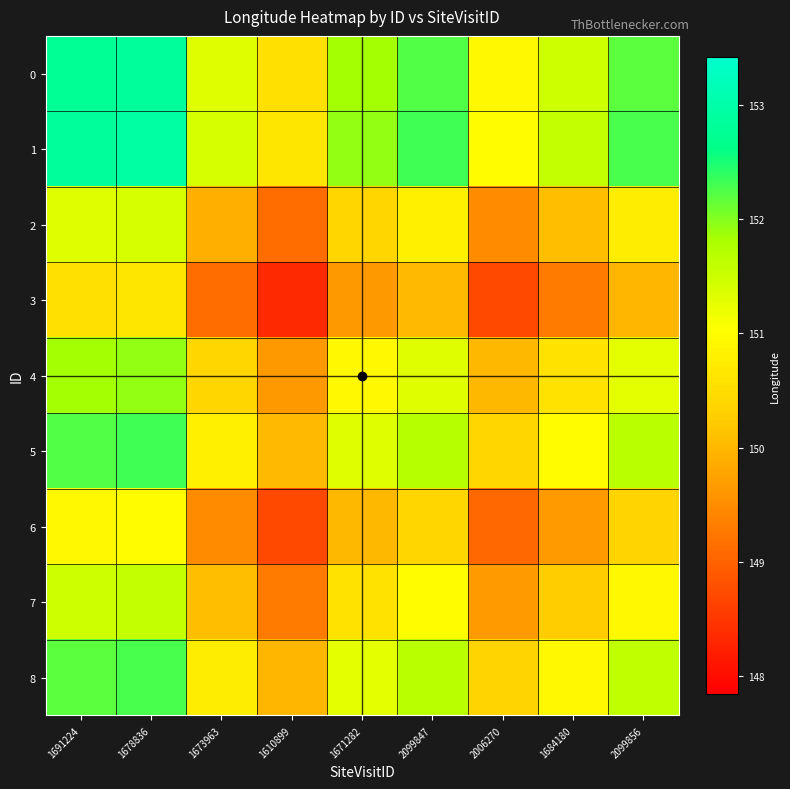

What is the difference between the highest and lowest values at 1673963?

2.3